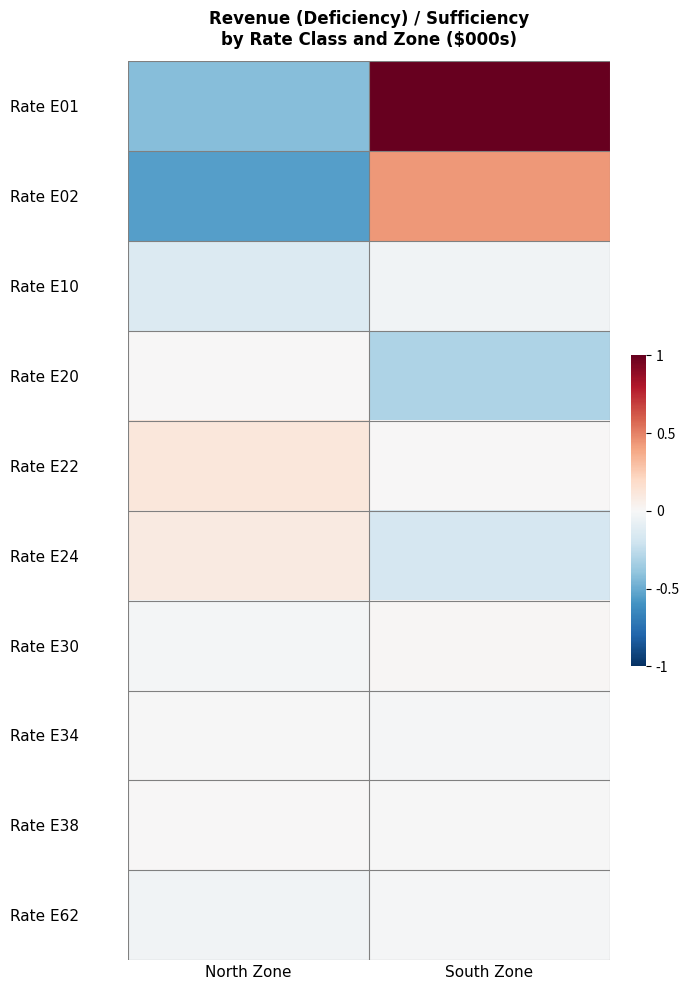

At how many categories does at least one series exceed 0?

2